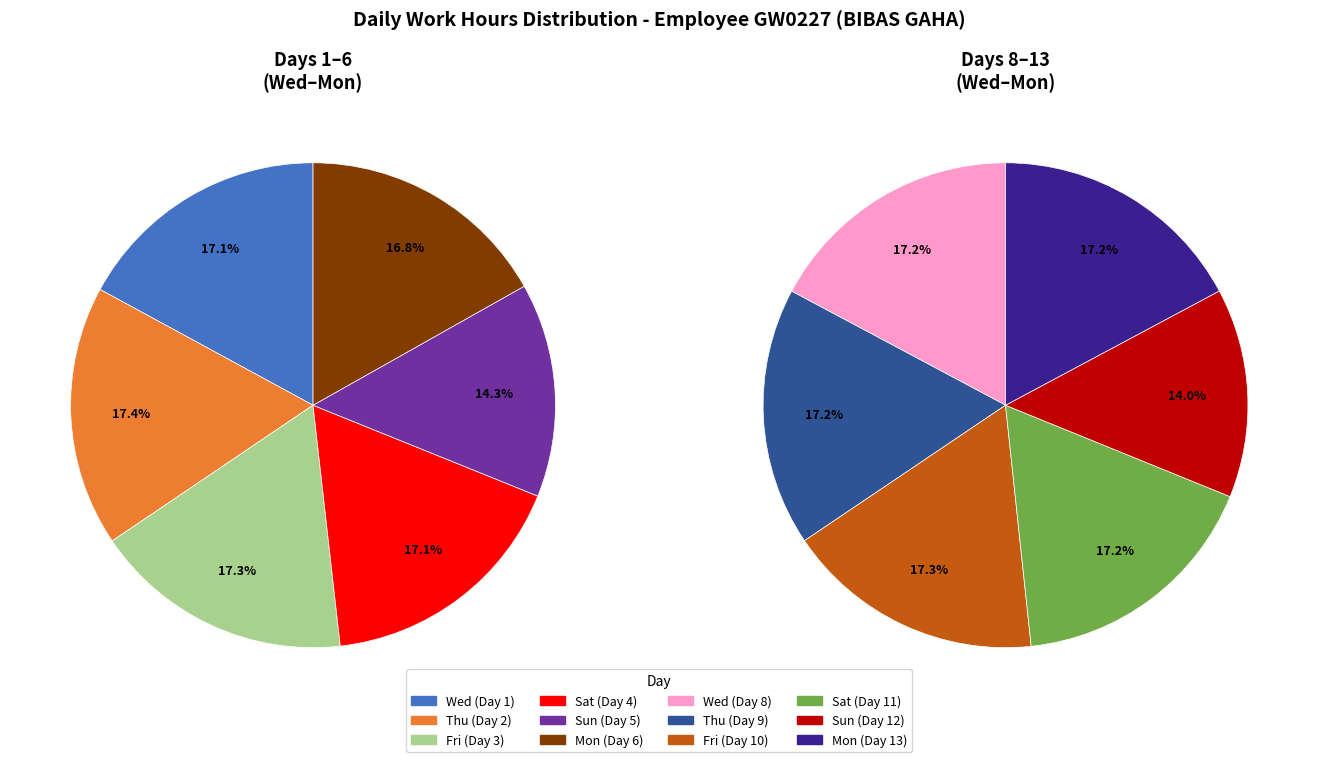

Between Wed (Day 1) and Fri (Day 3), which is larger?

Fri (Day 3)